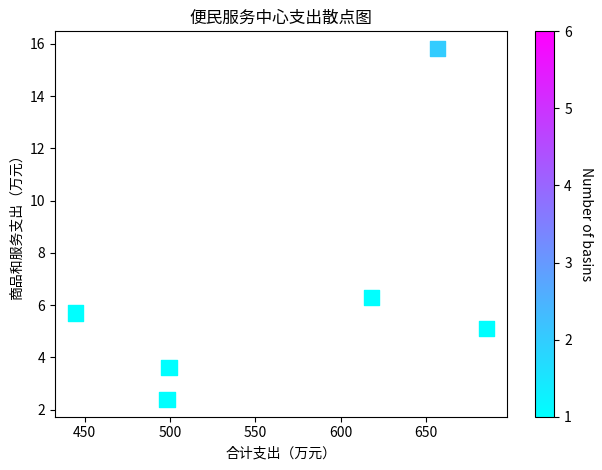

What is the range of X values (max minus min)?

240.9